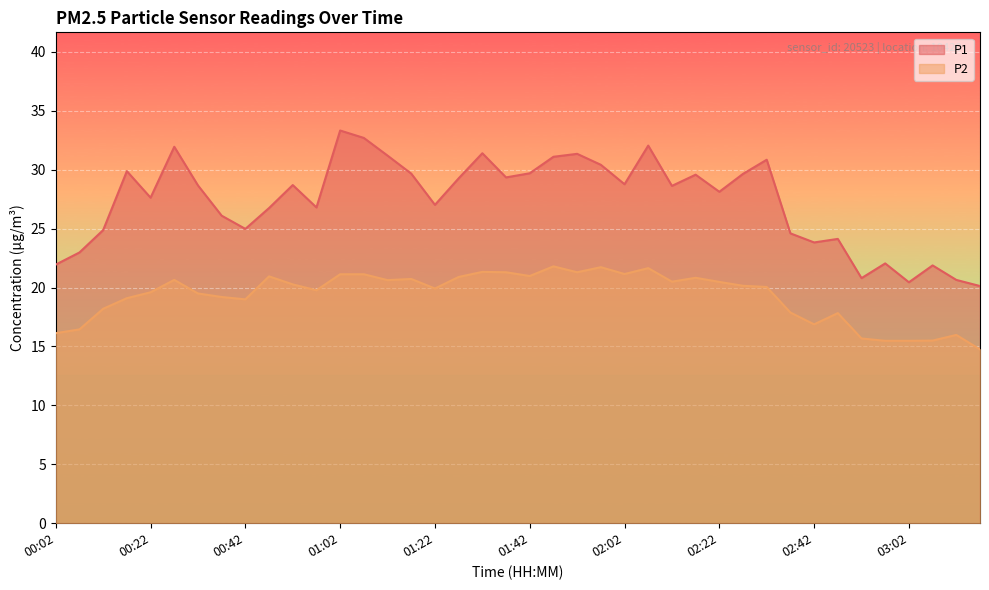

What is the average value of the P1 series?

27.3